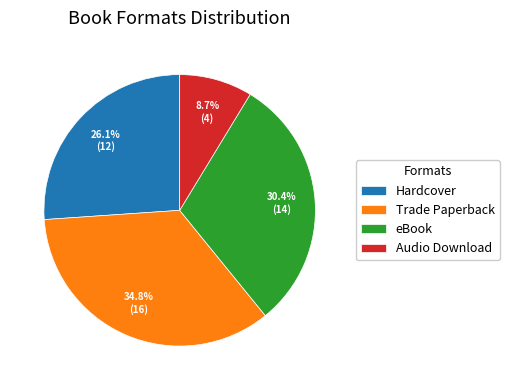

To the nearest percent, what portion does eBook represent?

30%